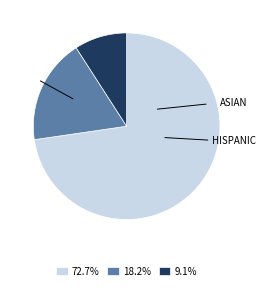

Does any single category account for the majority?

Yes